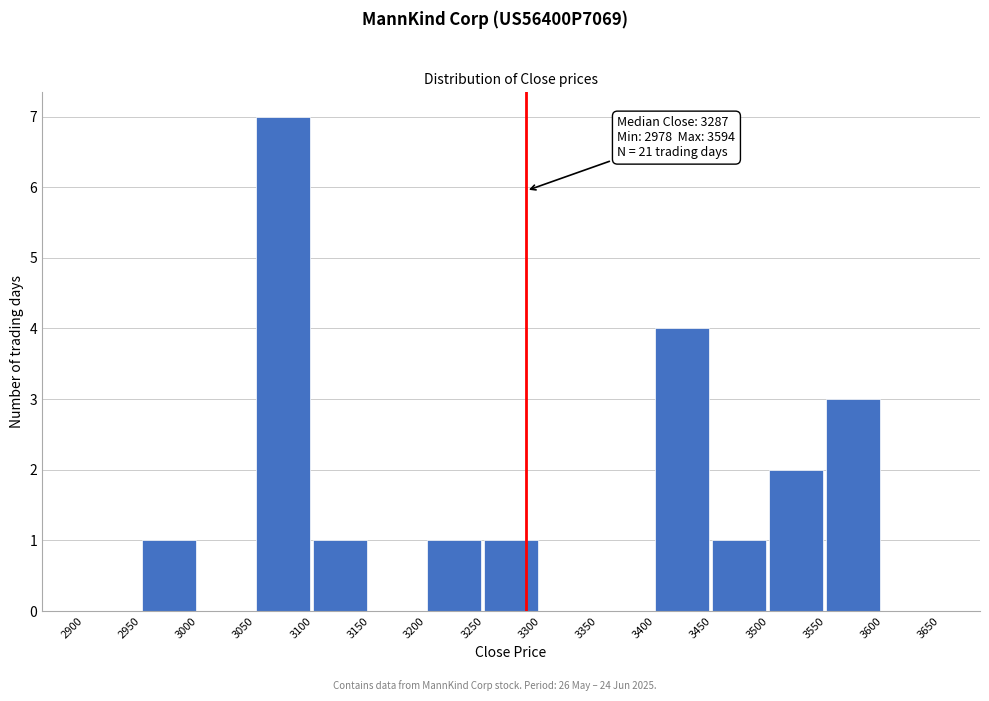

Which range on the x-axis has the tallest bar?

3050 to 3100